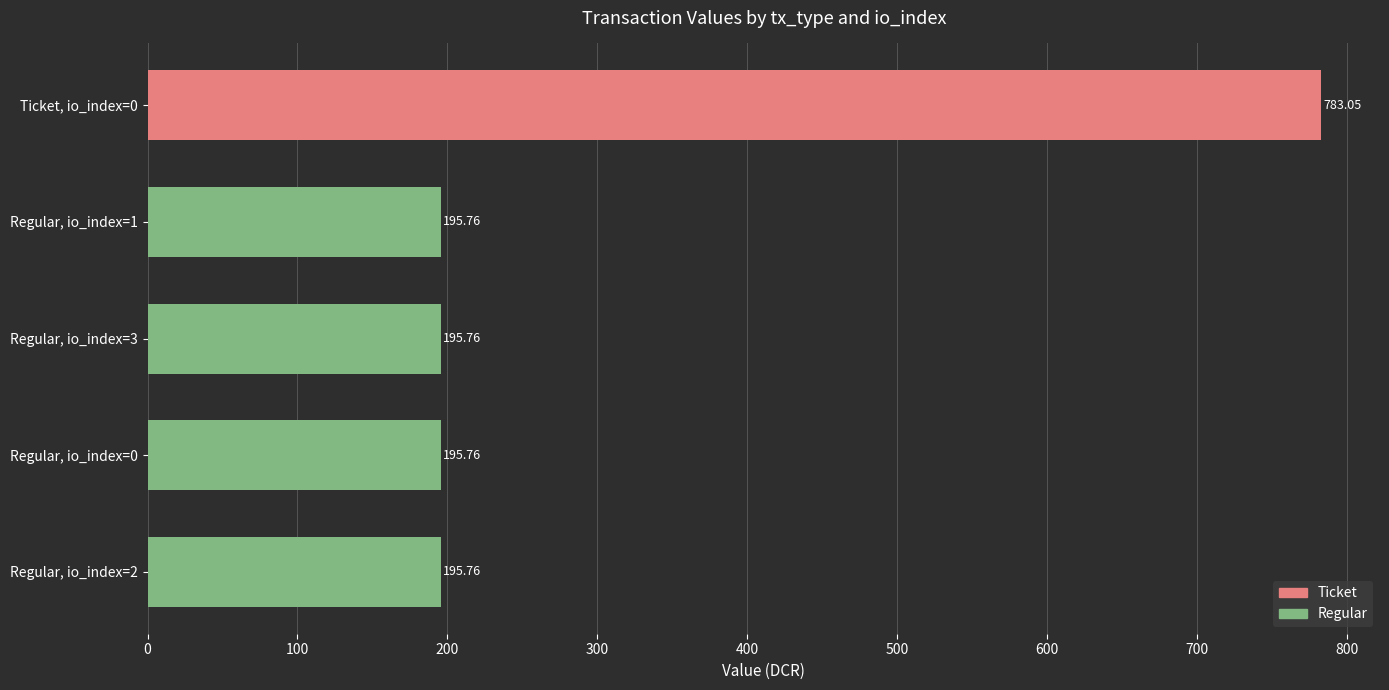

Approximately how many times larger is the value at Ticket, io_index=0 compared to Regular, io_index=0?

4.0